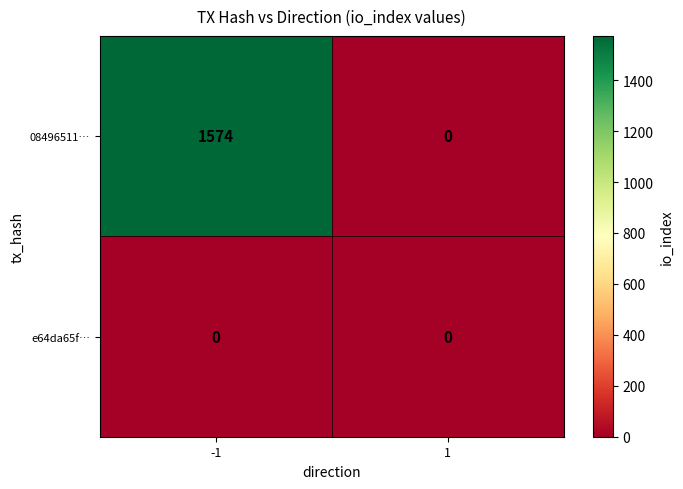

What is the total value across all series at -1?

1574